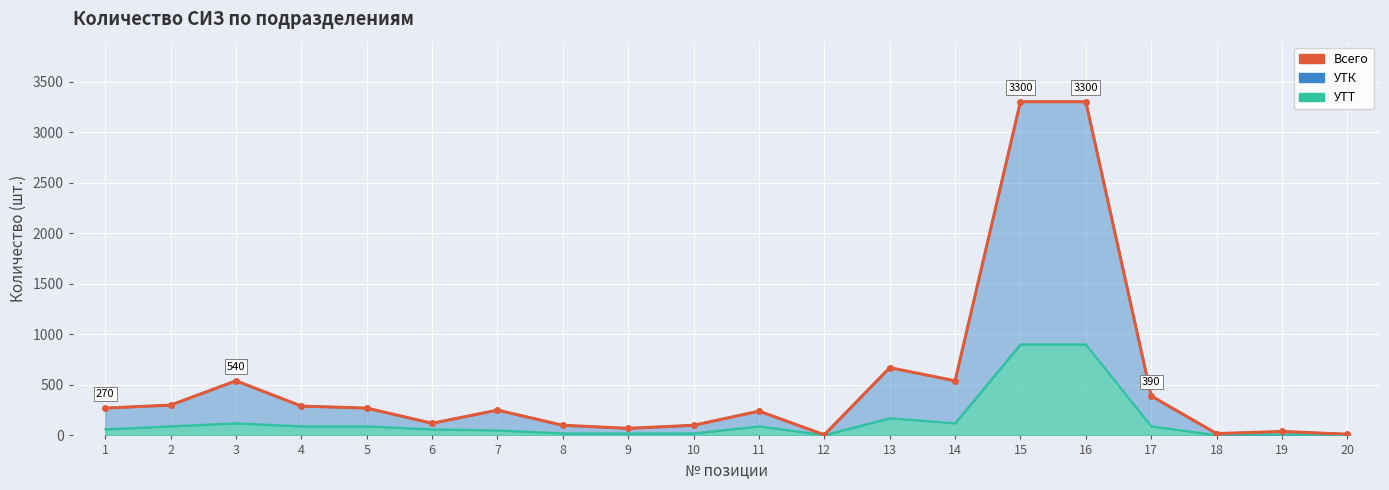

Reading left to right, list all the values displayed in this chart.

270	300	540	290	270	120	250	100	70	100	240	6	670	540	3300	3300	390	18	39	12